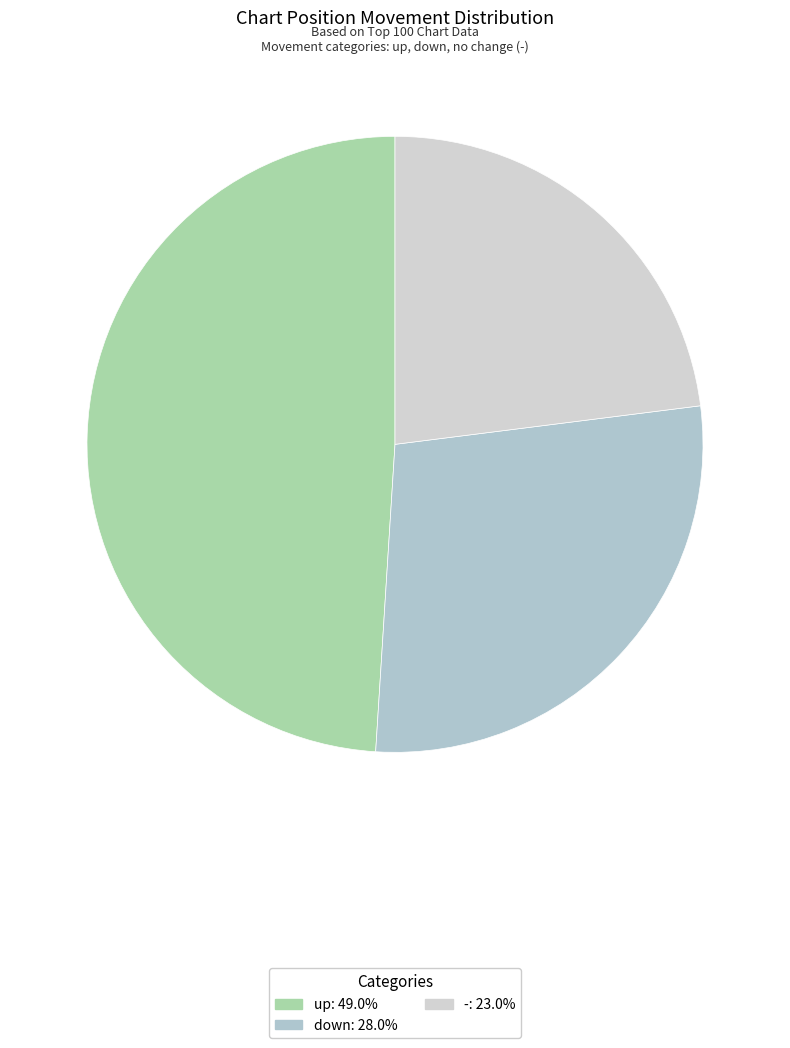

Which slice is the largest?

up